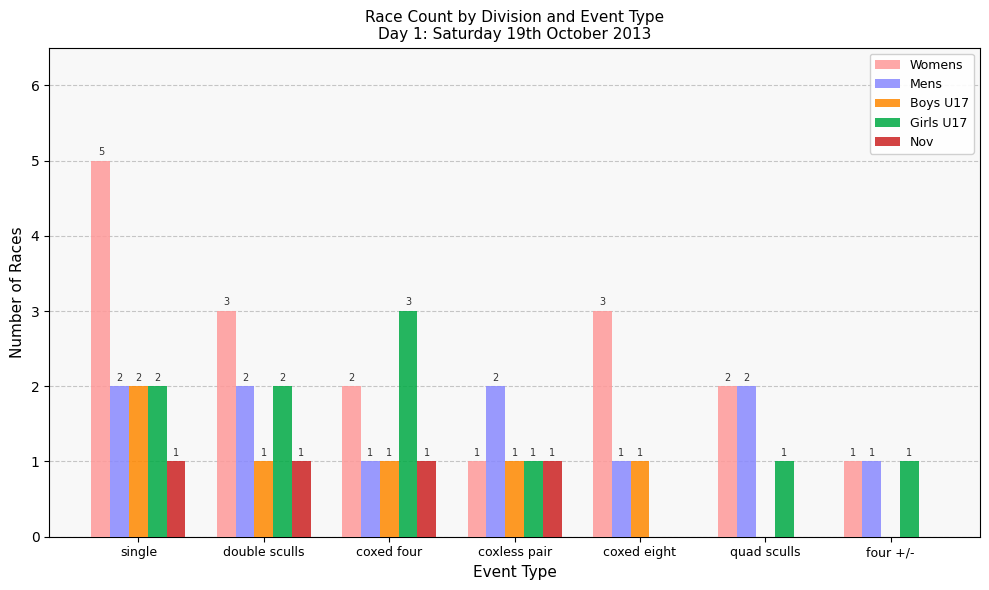

What is the sum of all Mens values?

11